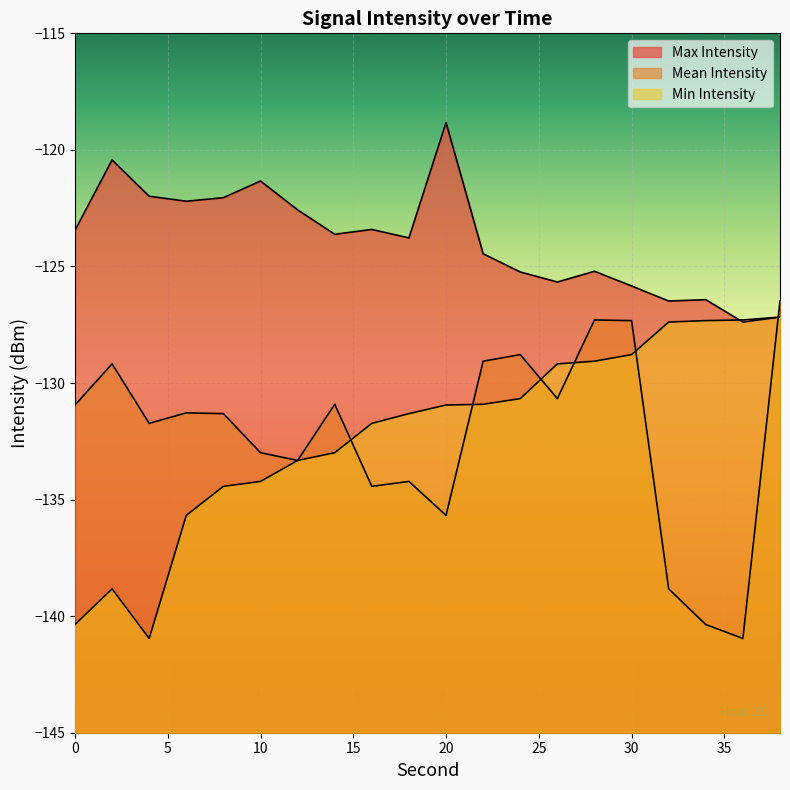

Reading left to right, transcribe all the data shown in this chart.

Max Intensity: 0=-123.4	2=-120.4	4=-122.0	6=-122.2	8=-122.0	10=-121.3	12=-122.6	14=-123.6	16=-123.4	18=-123.8	20=-118.8	22=-124.5	24=-125.2	26=-125.7	28=-125.2	30=-125.8	32=-126.5	34=-126.4	36=-127.4	38=-127.2
Mean Intensity: 0=-130.9	2=-129.2	4=-131.7	6=-131.3	8=-131.3	10=-133.0	12=-133.3	14=-130.9	16=-134.4	18=-134.2	20=-135.7	22=-129.1	24=-128.8	26=-130.7	28=-127.3	30=-127.3	32=-138.8	34=-140.4	36=-141.0	38=-126.5
Min Intensity: 0=-140.4	2=-138.8	4=-141.0	6=-135.7	8=-134.4	10=-134.2	12=-133.3	14=-133.0	16=-131.7	18=-131.3	20=-130.9	22=-130.9	24=-130.7	26=-129.2	28=-129.1	30=-128.8	32=-127.4	34=-127.3	36=-127.3	38=-127.2